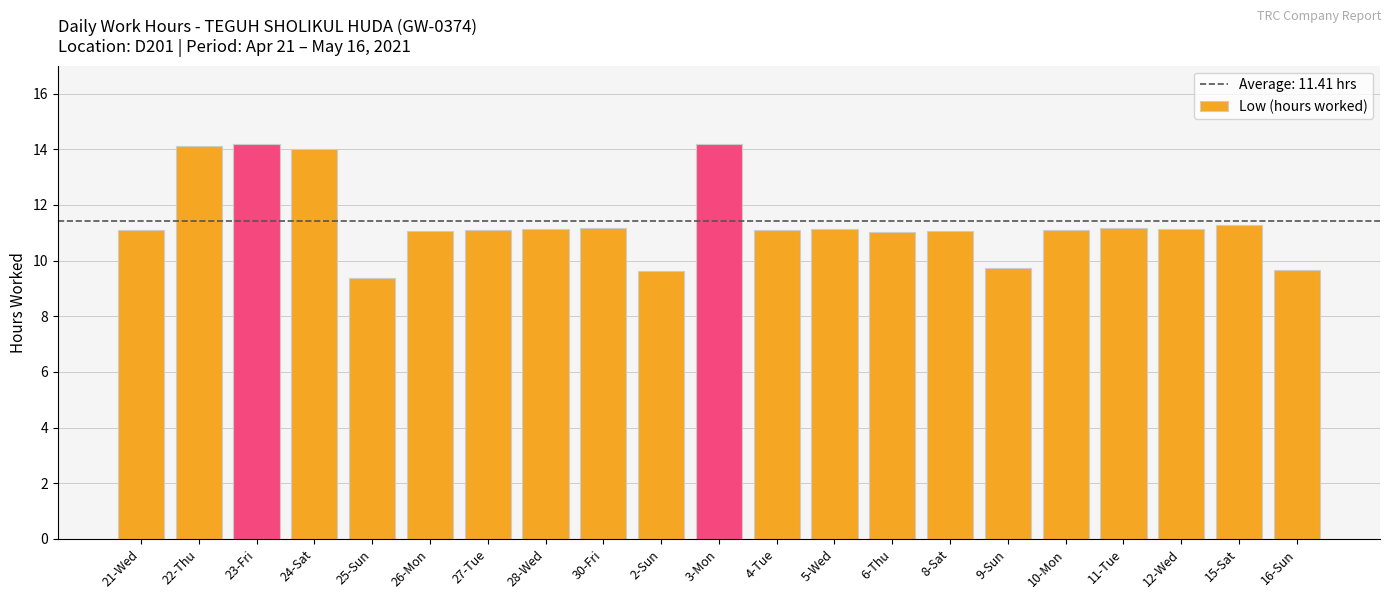

True or false: the data shows 14.2 at 23-Fri.

True